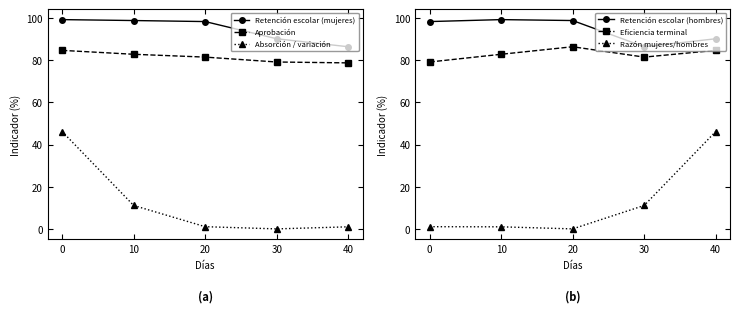

What is the minimum value for Retención escolar (mujeres)?

86.4